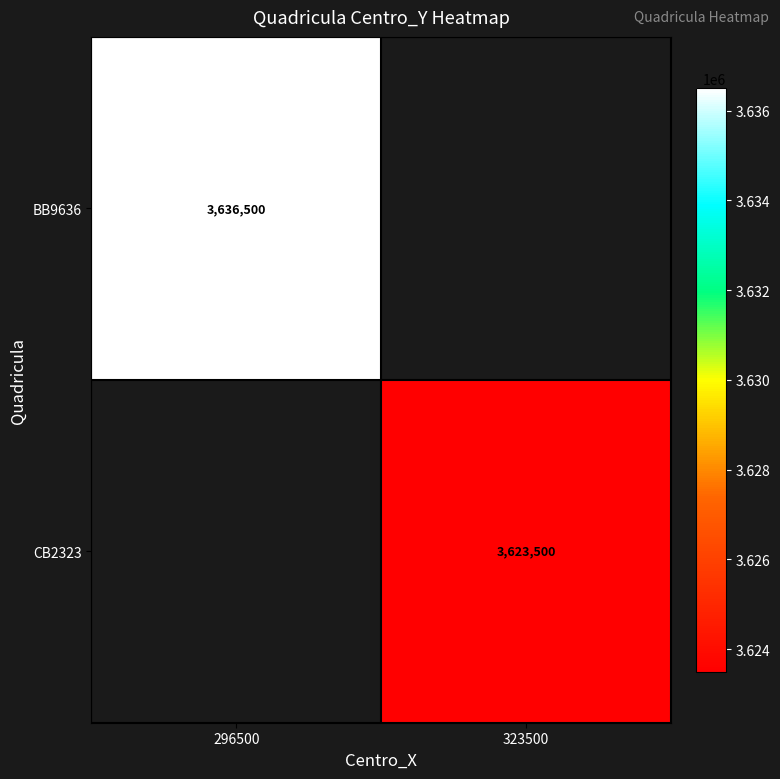

The value of BB9636 at 296500 is 5131932. True or false?

False